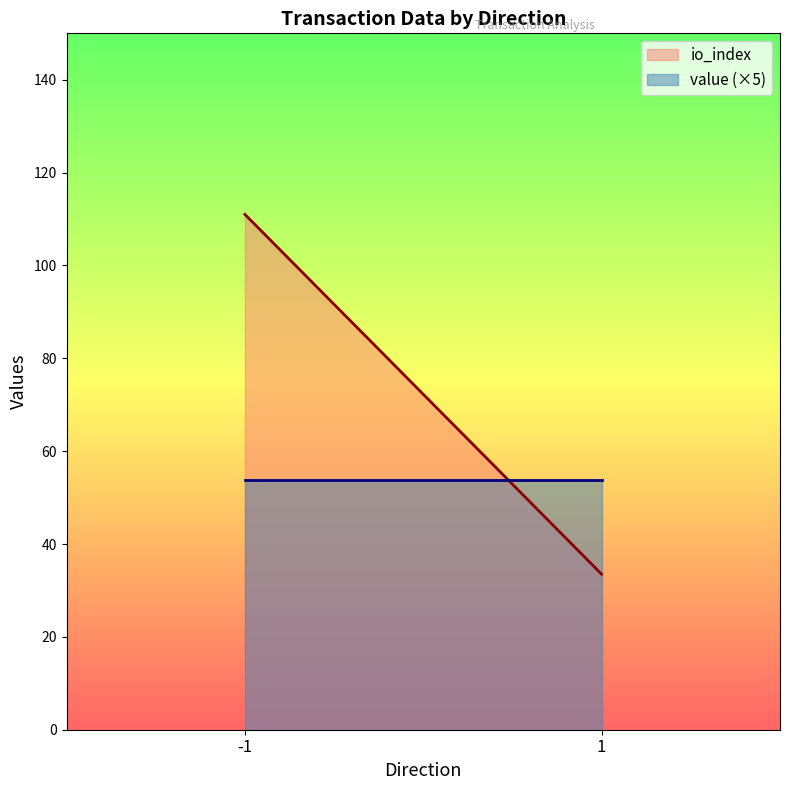

List the series in order of their peak value, highest first.

io_index, value (×5)